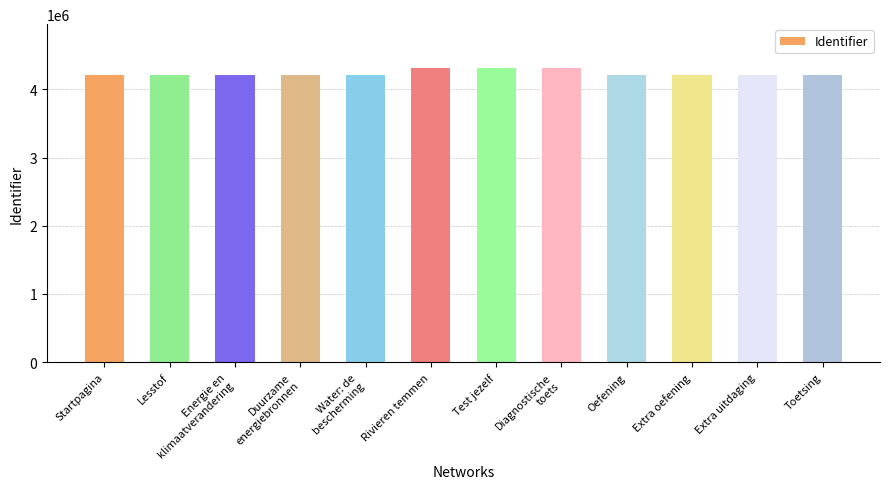

How many data points does each series have?

12